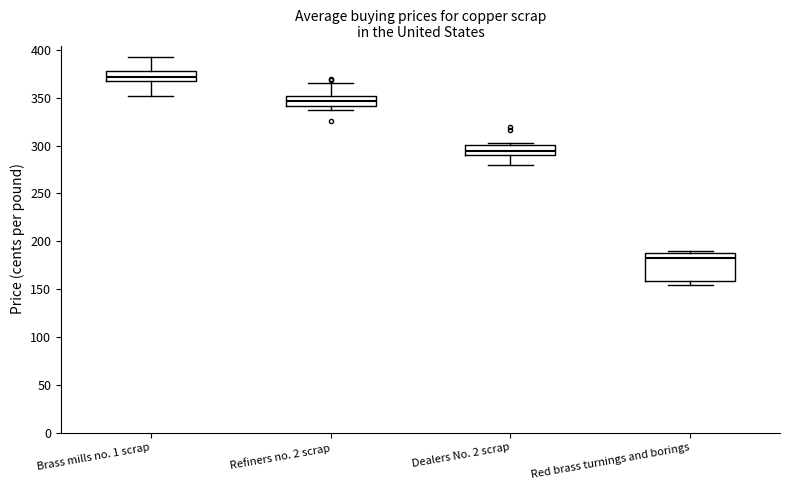

Comparing the boxes themselves (not the whiskers), which one is the tallest?

Red brass turnings and borings